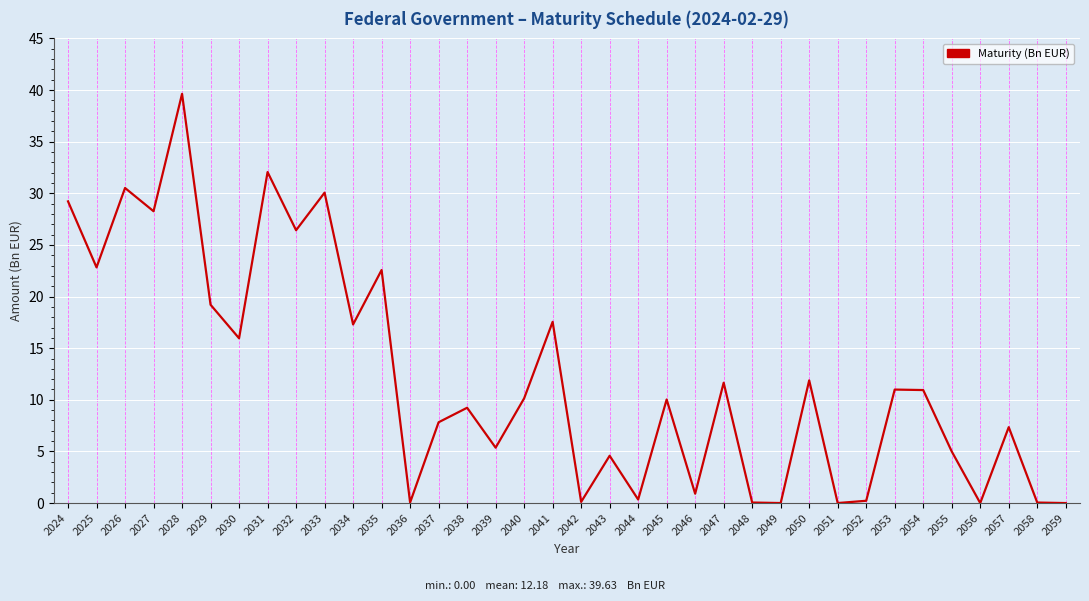

What is the ratio of the value at 2039 to the value at 2041?

0.3